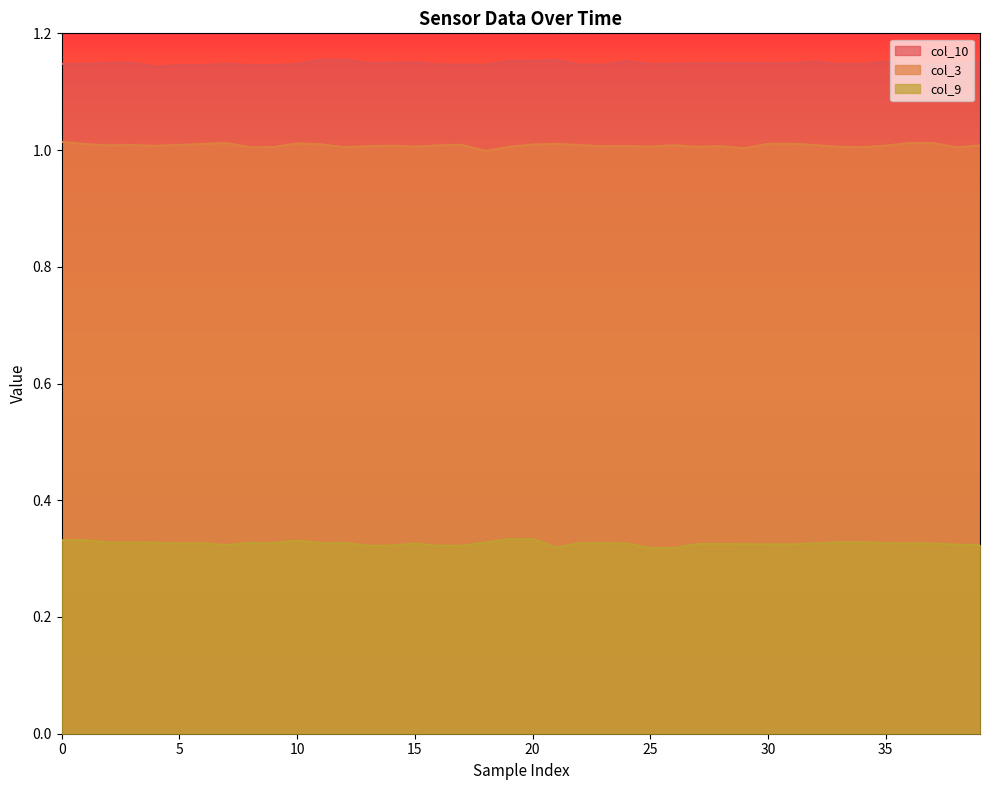

Reading left to right, list all the values displayed in this chart.

col_10: 1.1	1.1	1.1	1.1	1.1	1.1	1.1	1.1	1.1	1.1	1.1	1.2	1.2	1.1	1.1	1.2	1.1	1.1	1.1	1.2	1.2	1.2	1.1	1.1	1.2	1.1	1.1	1.1	1.1	1.1	1.1	1.1	1.2	1.1	1.1	1.2	1.1	1.1	1.1	1.2
col_3: 1.0	1.0	1.0	1.0	1.0	1.0	1.0	1.0	1.0	1.0	1.0	1.0	1.0	1.0	1.0	1.0	1.0	1.0	1.0	1.0	1.0	1.0	1.0	1.0	1.0	1.0	1.0	1.0	1.0	1.0	1.0	1.0	1.0	1.0	1.0	1.0	1.0	1.0	1.0	1.0
col_9: 0.3	0.3	0.3	0.3	0.3	0.3	0.3	0.3	0.3	0.3	0.3	0.3	0.3	0.3	0.3	0.3	0.3	0.3	0.3	0.3	0.3	0.3	0.3	0.3	0.3	0.3	0.3	0.3	0.3	0.3	0.3	0.3	0.3	0.3	0.3	0.3	0.3	0.3	0.3	0.3